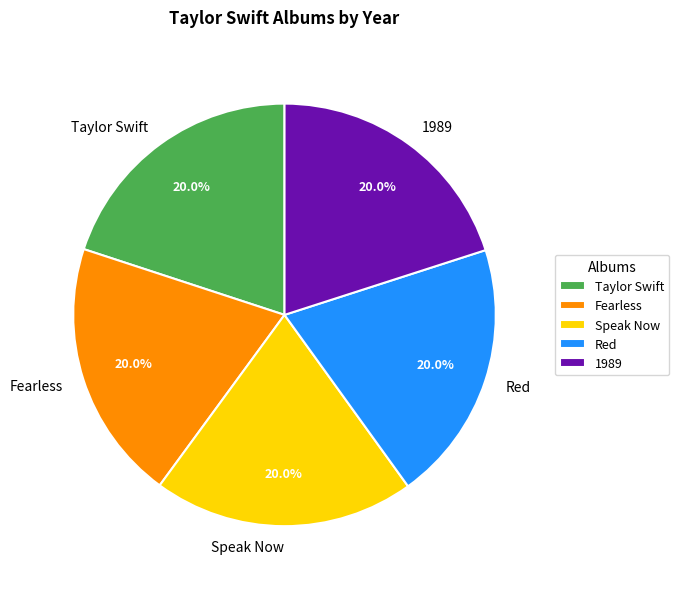

Combined, what portion of the pie is 1989 and Taylor Swift?

40.0%